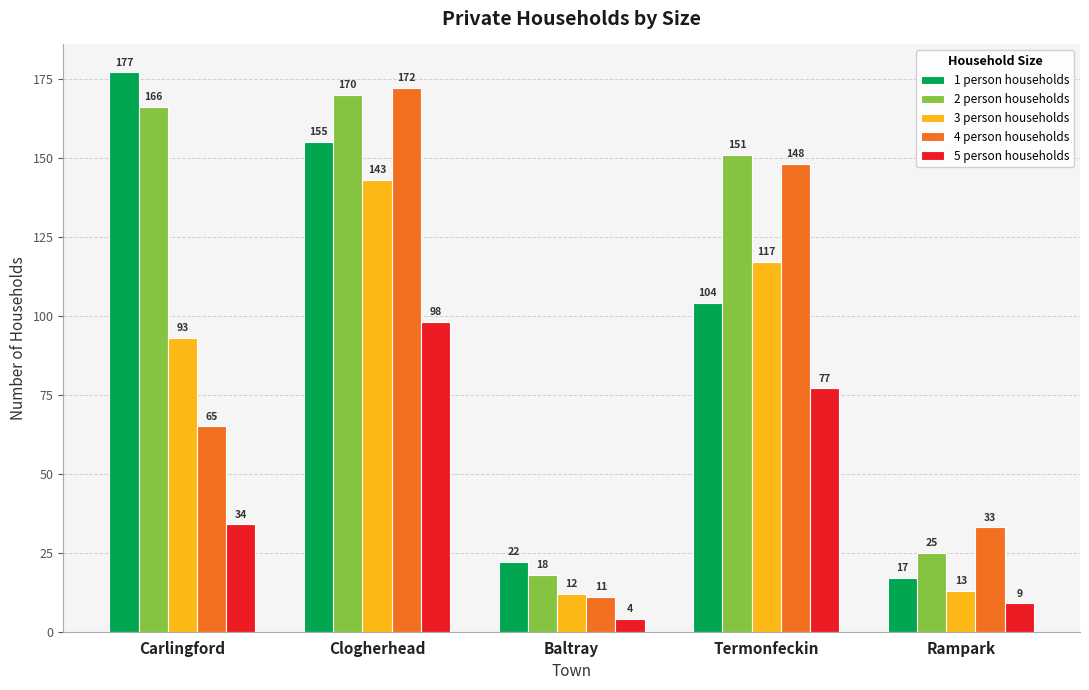

At which category is the sum across all series the highest?

Clogherhead